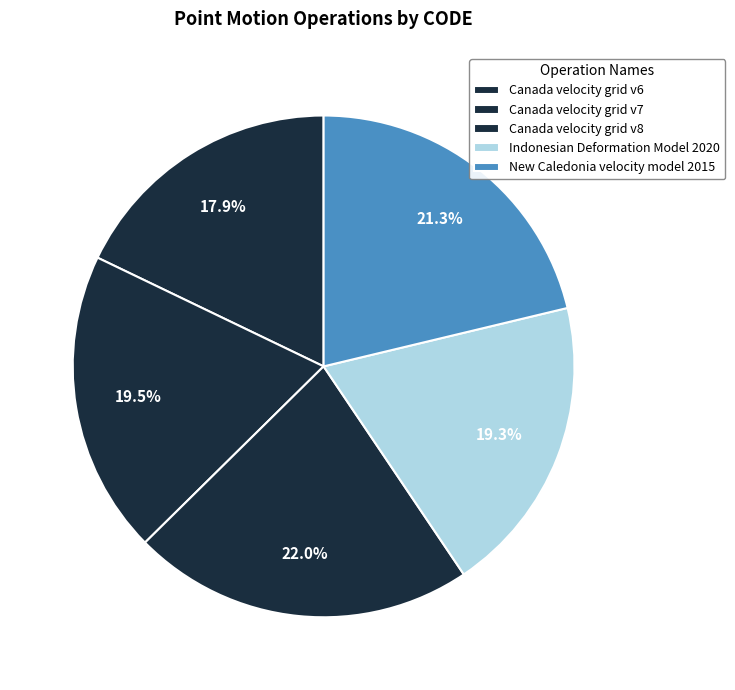

Count the number of slices in the pie.

5